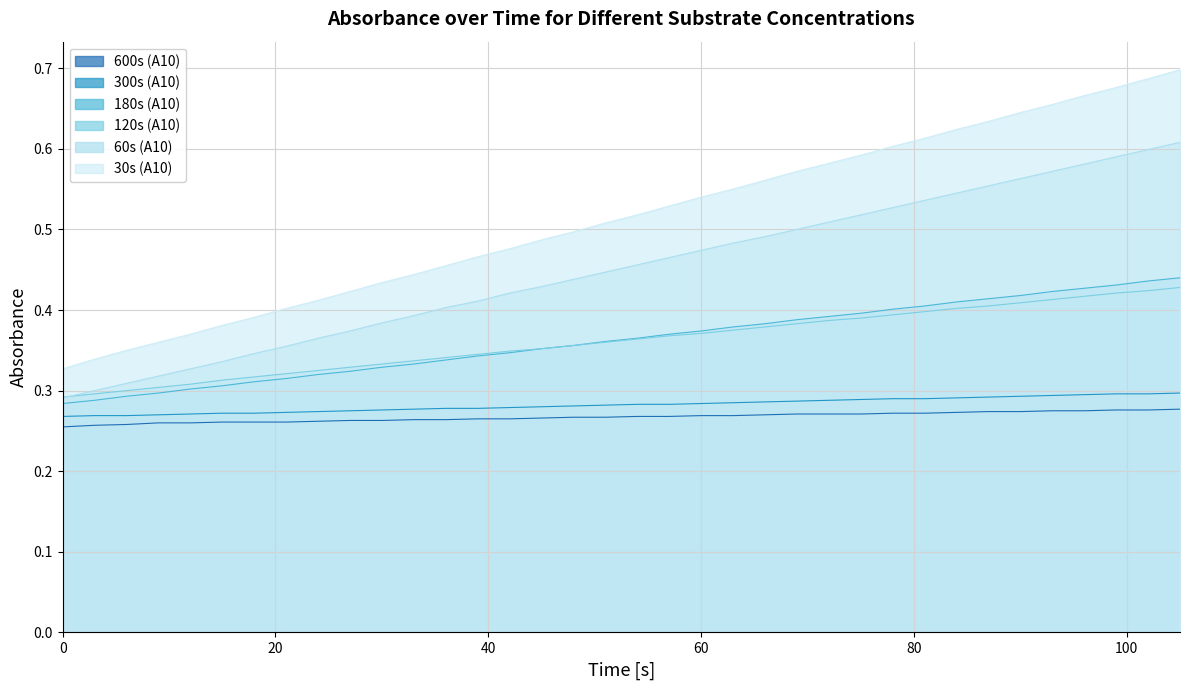

What is the difference between the maximum and minimum values in the 30s (A10) series?

0.4